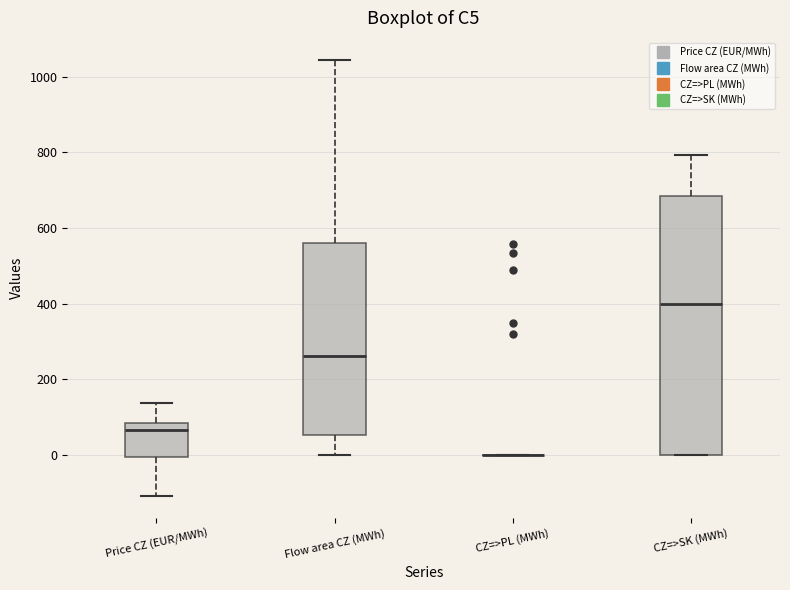

Reading left to right, transcribe this box plot: for each box, give where its median line is, the range the box spans, and where its two whiskers end, as read against the y-axis. The values are not printed on the chart, so give them approximately, as read against the axis.

Price CZ (EUR/MWh): median 60, box 0 to 80, whiskers -100 to 140
Flow area CZ (MWh): median 260, box 60 to 560, whiskers 0 to 1040
CZ=>PL (MWh): box collapsed to a line at 0, whiskers 0 to 0
CZ=>SK (MWh): median 400, box 0 to 680, whiskers 0 to 800